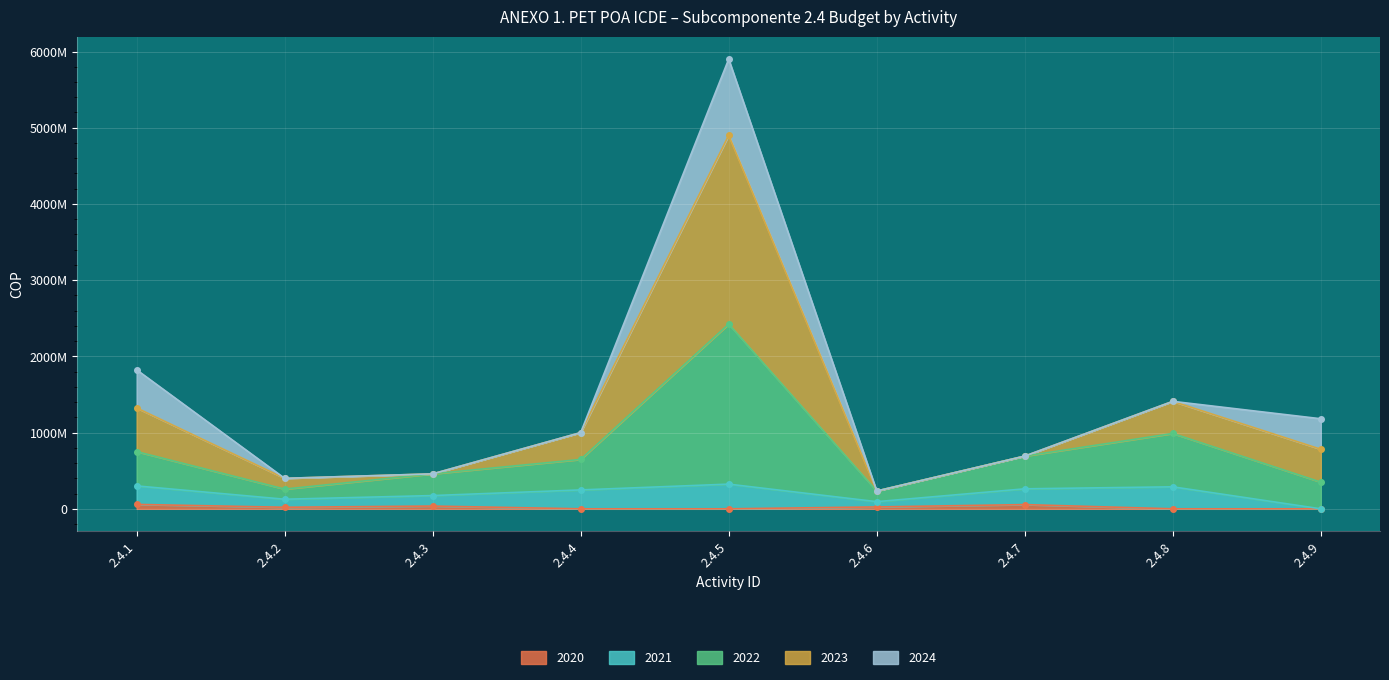

What is the value of the 2023 point at the 6th from the left?

233755078